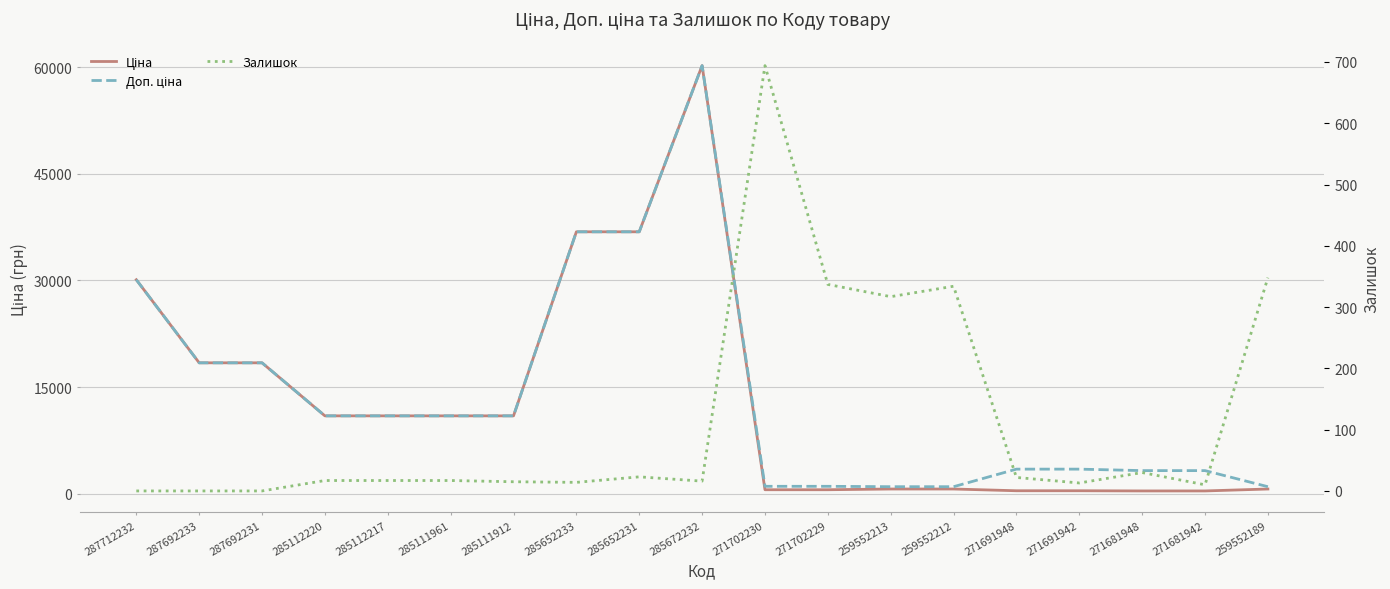

The Ціна series shows 679.8 at 259552213. True or false?

True